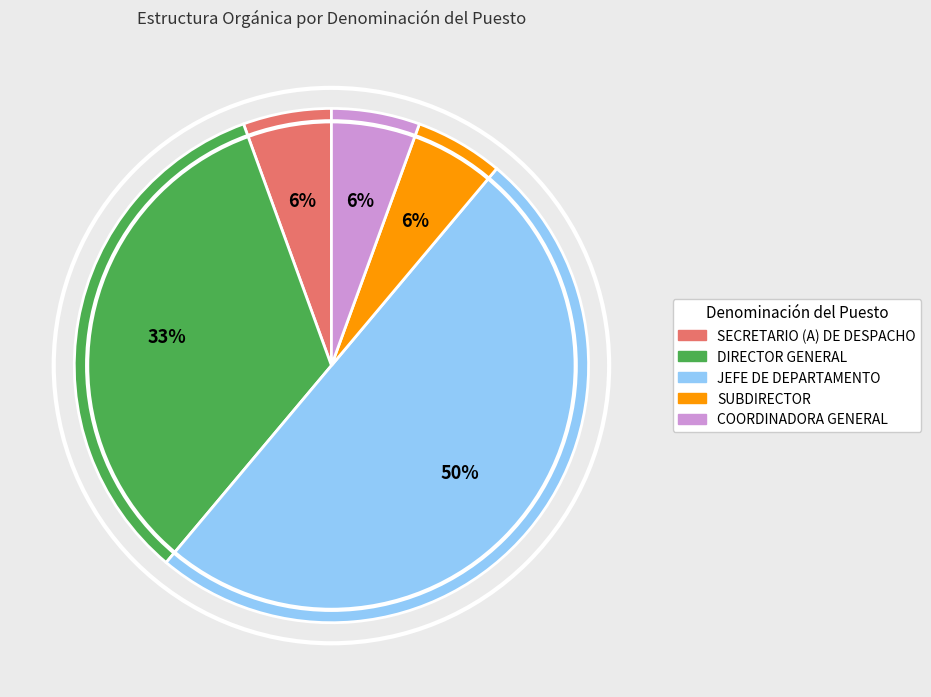

How many segments does this pie chart have?

5